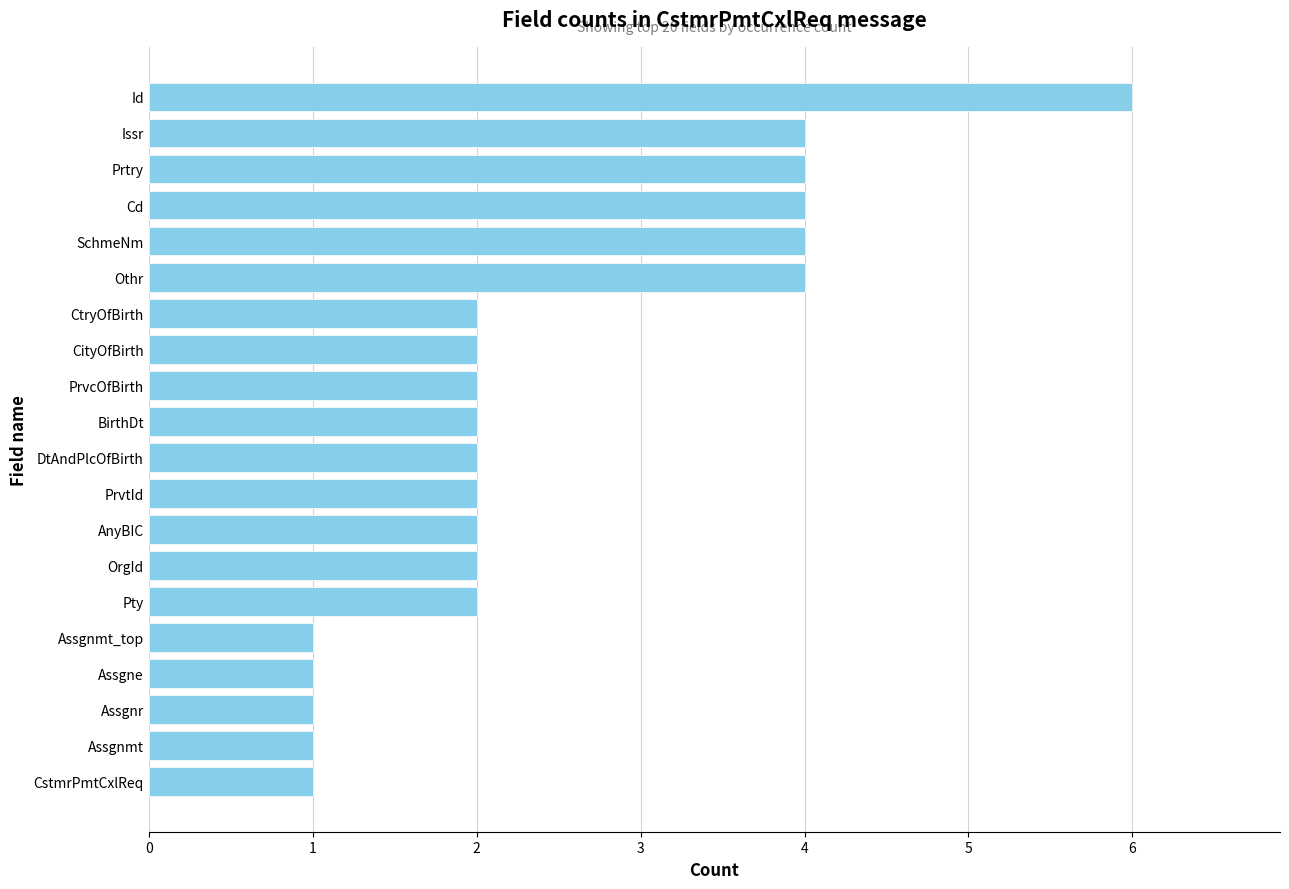

Which has a higher value, CityOfBirth or SchmeNm?

SchmeNm